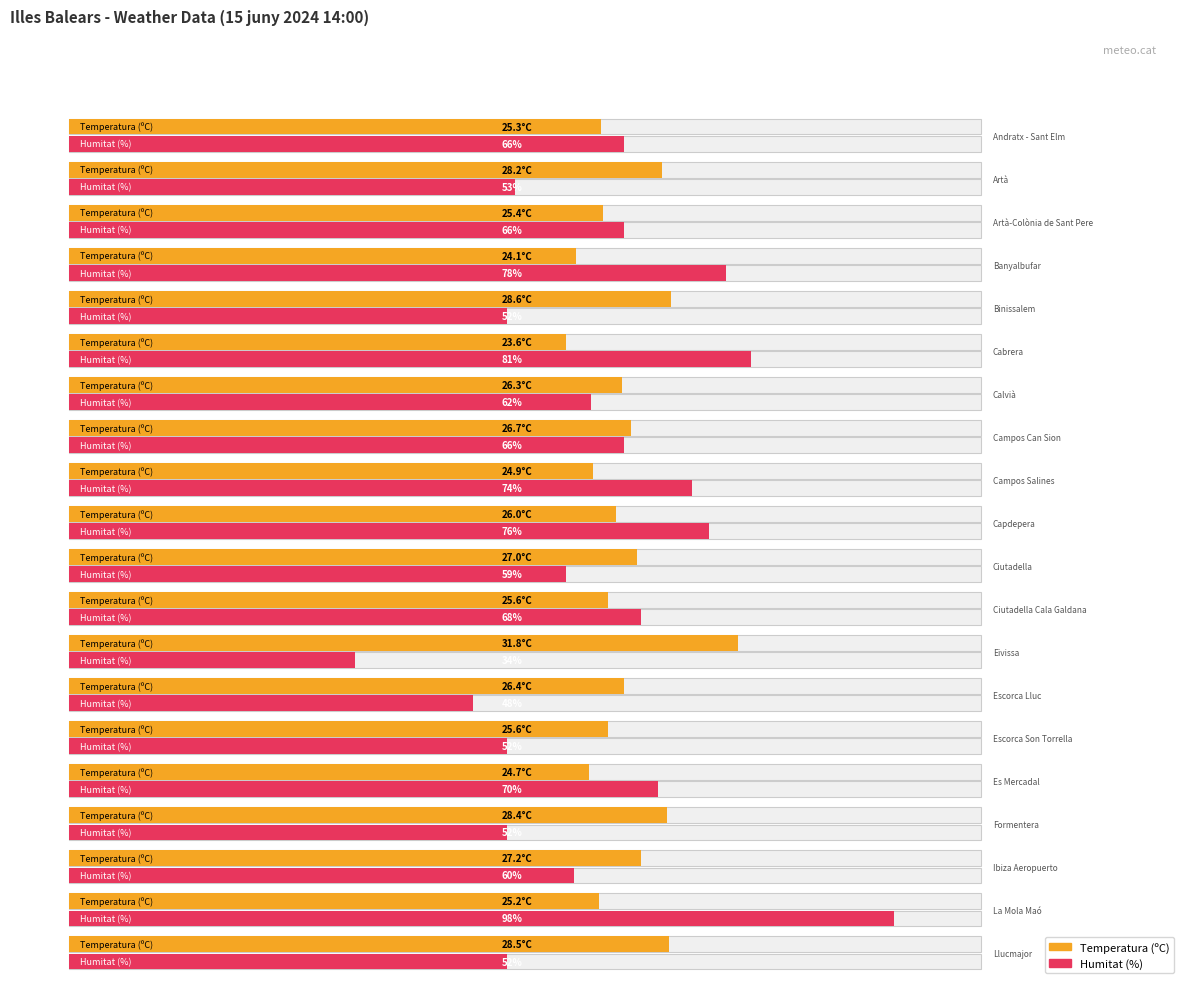

What is the value of the Temperatura (ºC) bar at the 9th from the left?

24.9